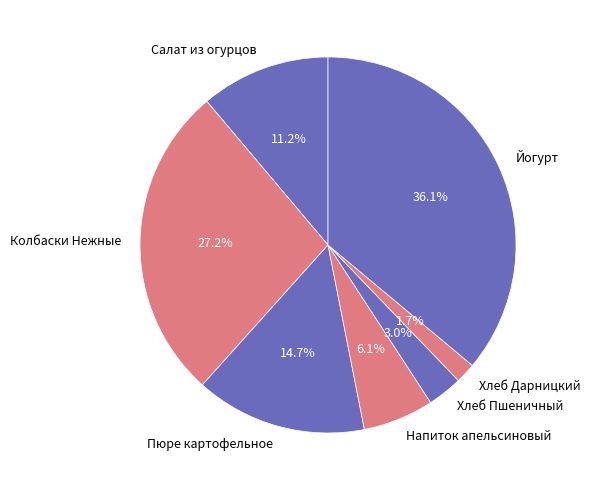

What percentage do Йогурт and Колбаски Нежные together represent?

63.3%